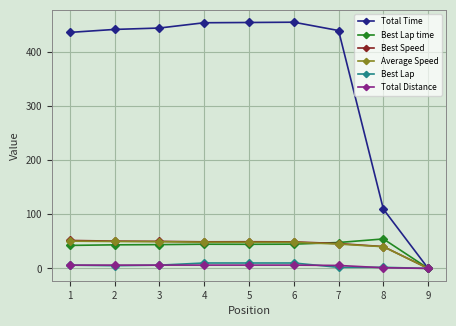

Between 1 and 8, which series saw the biggest shift?

Total Time